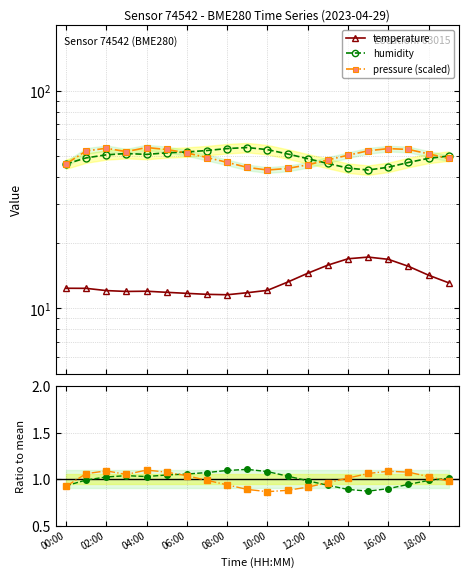

What is the maximum value for temperature?

17.2